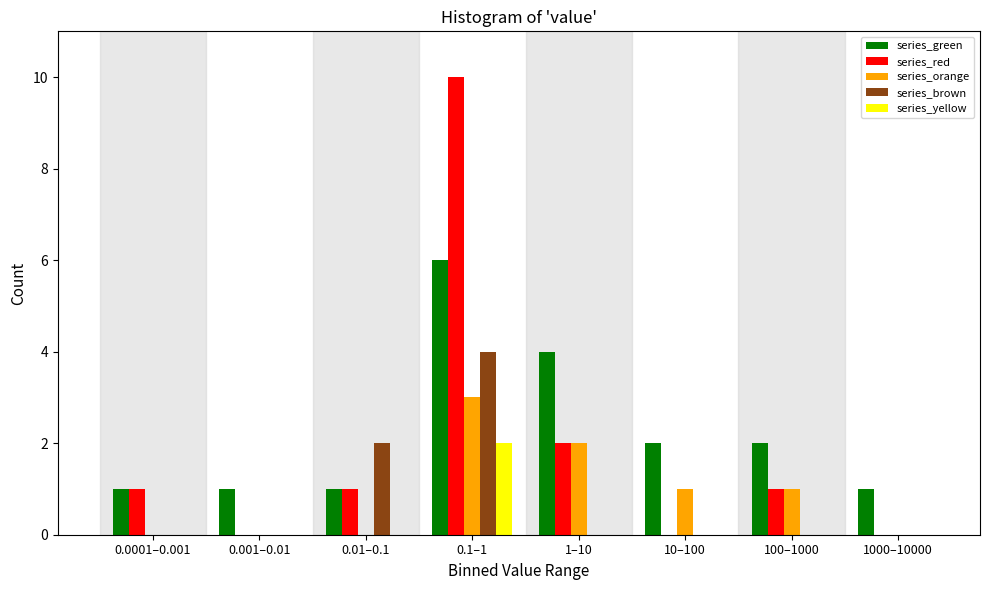

Which series changed the most between 0.0001–0.001 and 1000–10000?

series_red